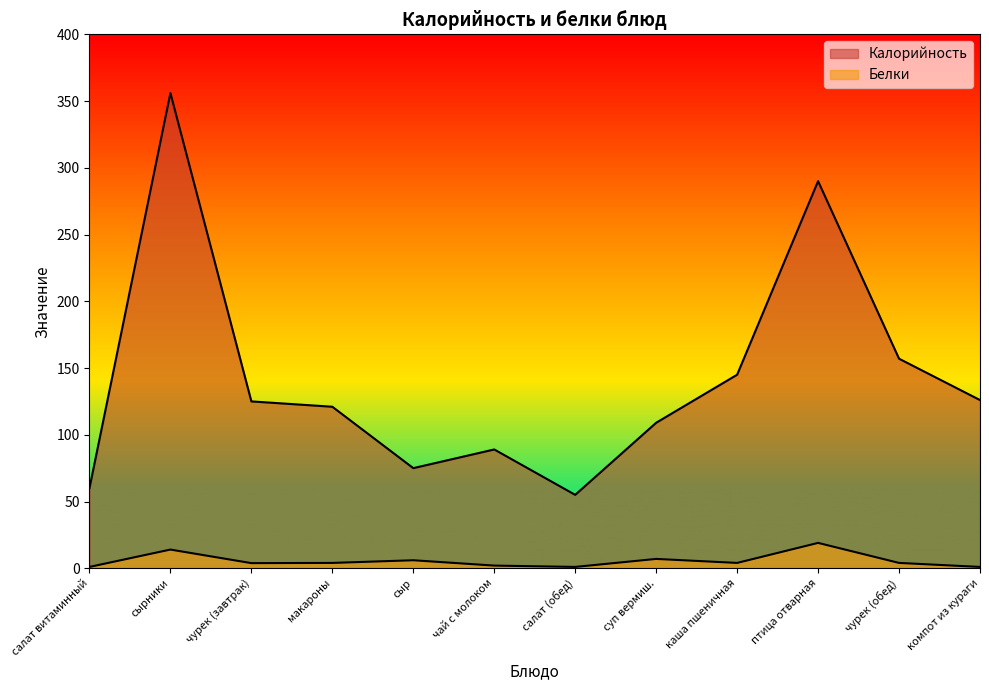

Rank the categories by Белки value from lowest to highest.

салат витаминный, салат (обед), компот из кураги, чай с молоком, чурек (завтрак), макароны, каша пшеничная, чурек (обед), сыр, суп вермиш., сырники, птица отварная